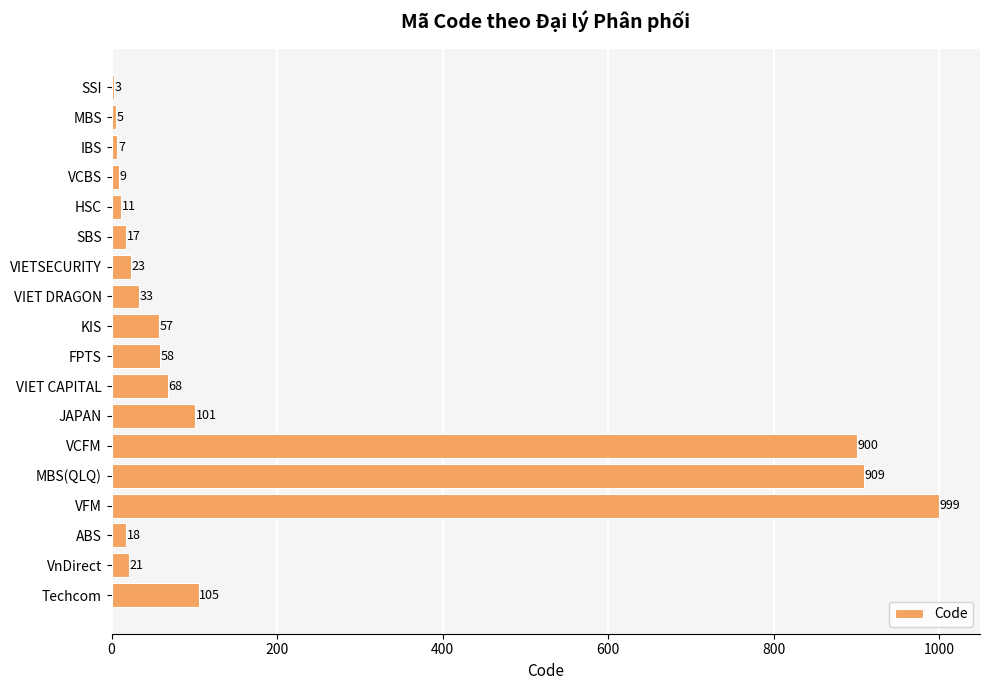

Are the bars horizontal?

Yes